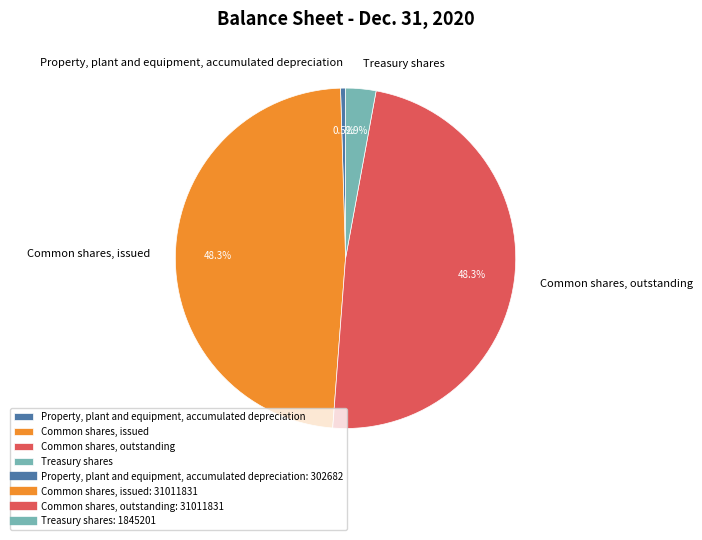

The Common shares, issued slice represents 48% of the pie. True or false?

True